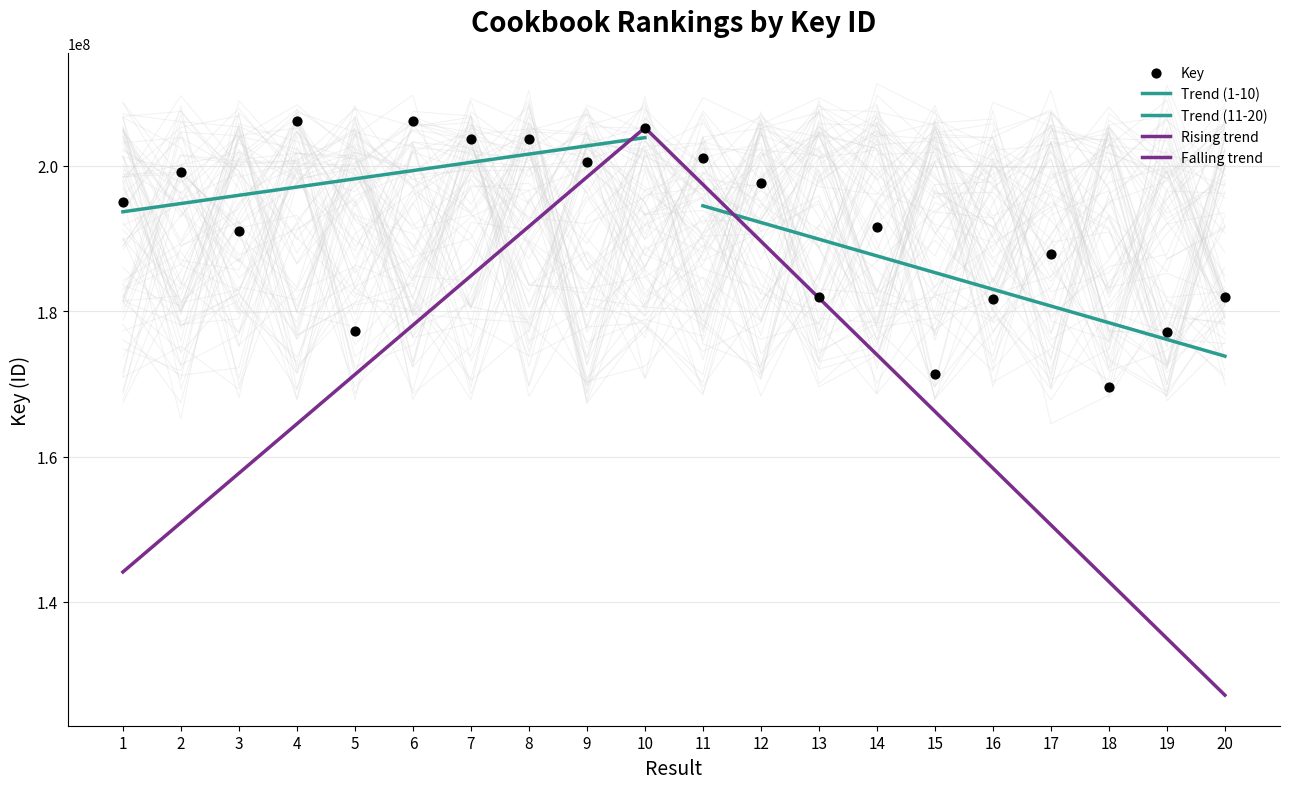

Which has a higher value, 14 or 17?

14